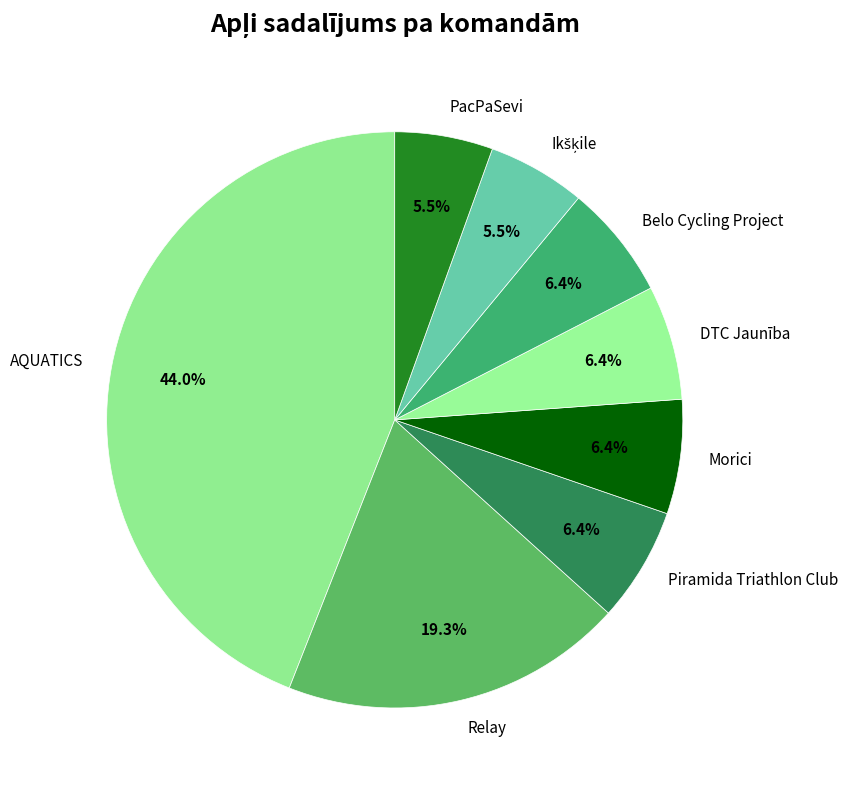

To the nearest percent, what is the average slice percentage?

12%